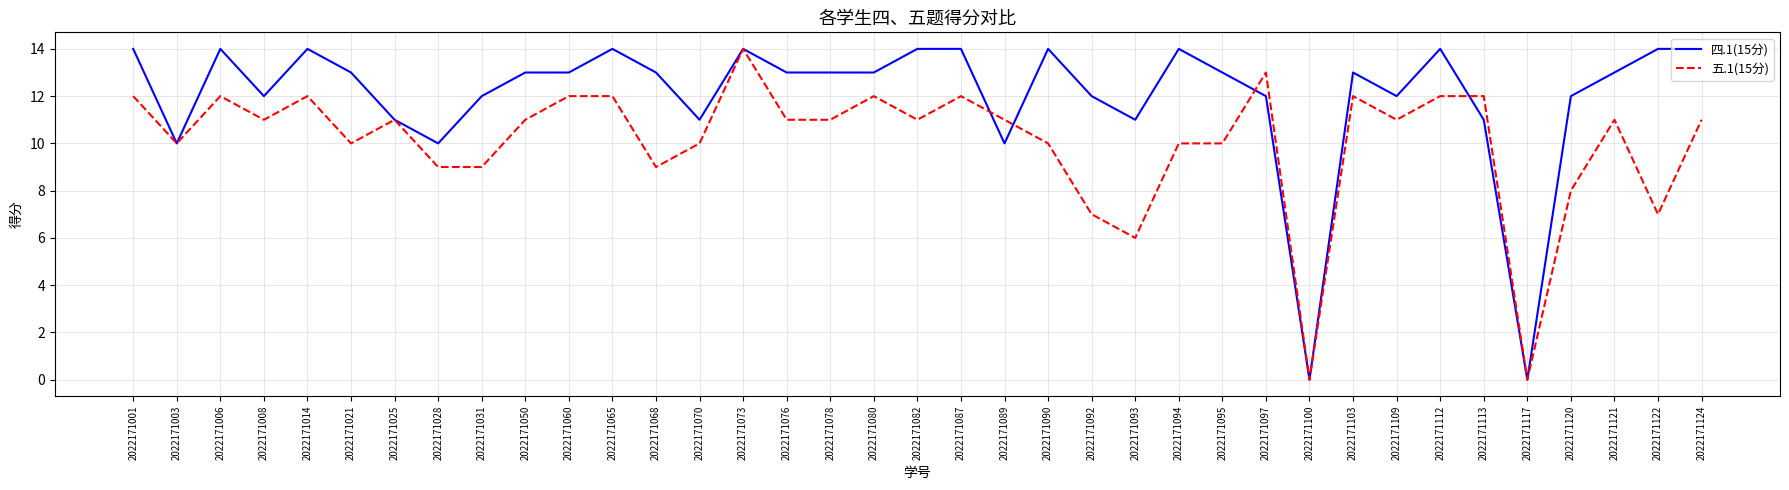

What is the average value of the 五.1(15分) series?

10